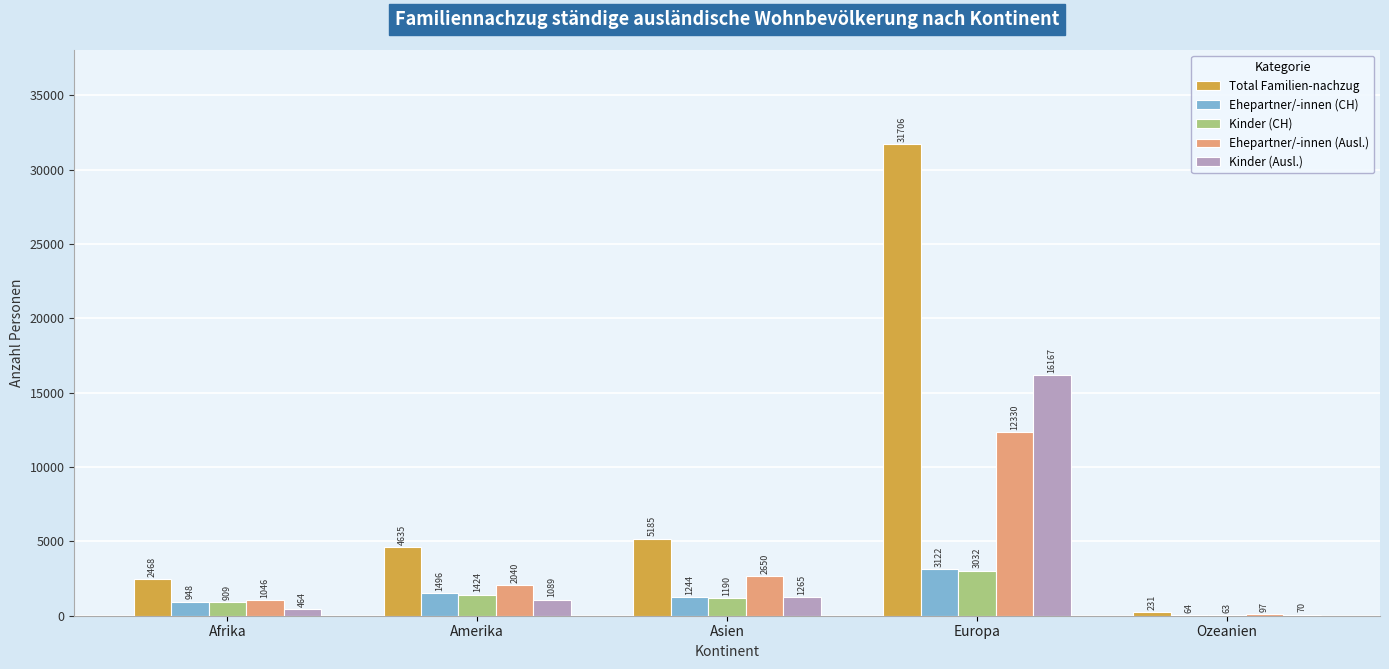

What is the maximum value for Ehepartner/-innen (Ausl.)?

12330